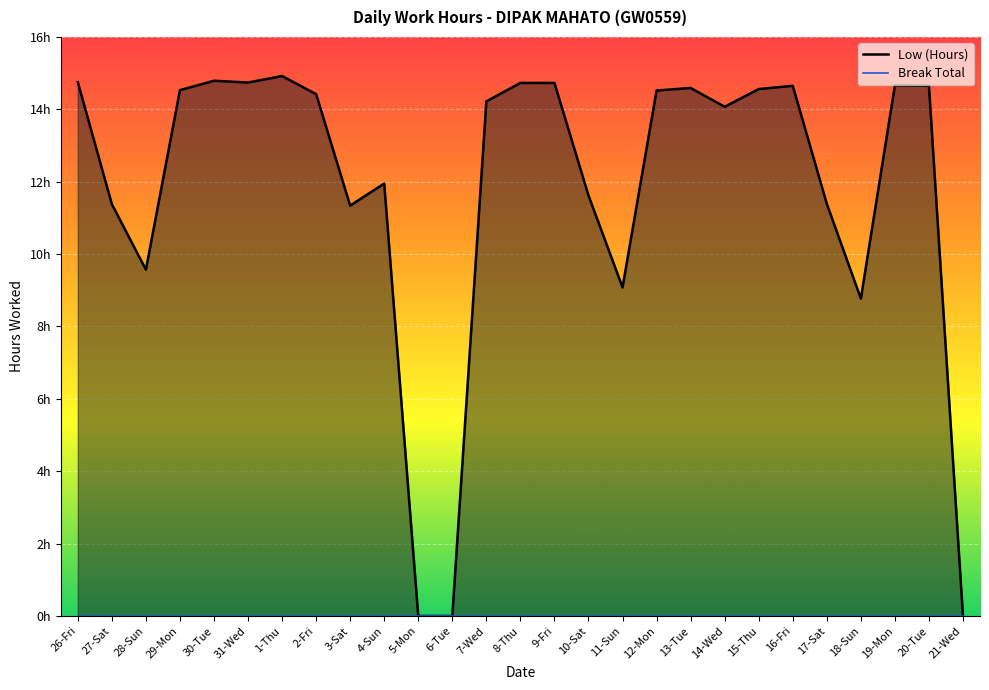

In Low (Hours), how many points are higher than both neighbors (excluding endpoints)?

6